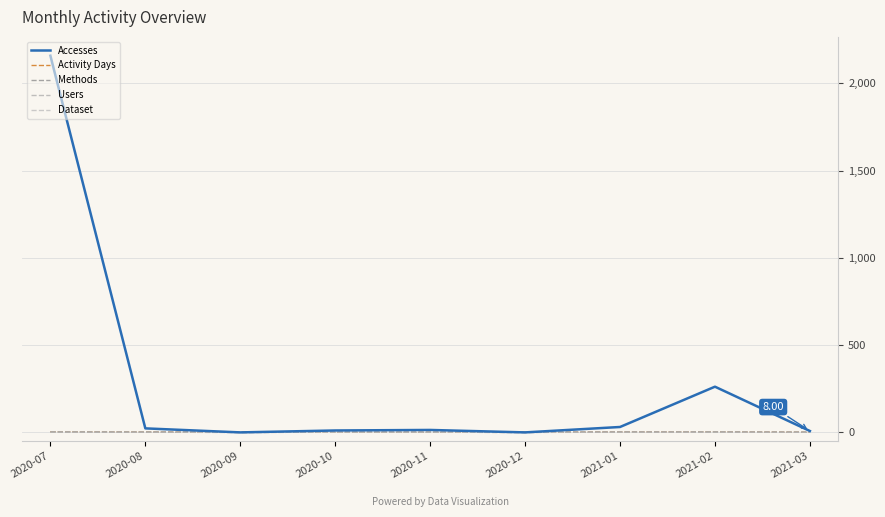

What is the sum of all Methods values?

10